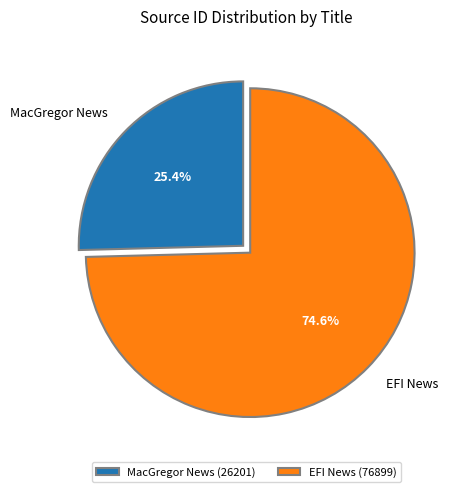

Rank the categories by value from highest to lowest.

EFI News, MacGregor News